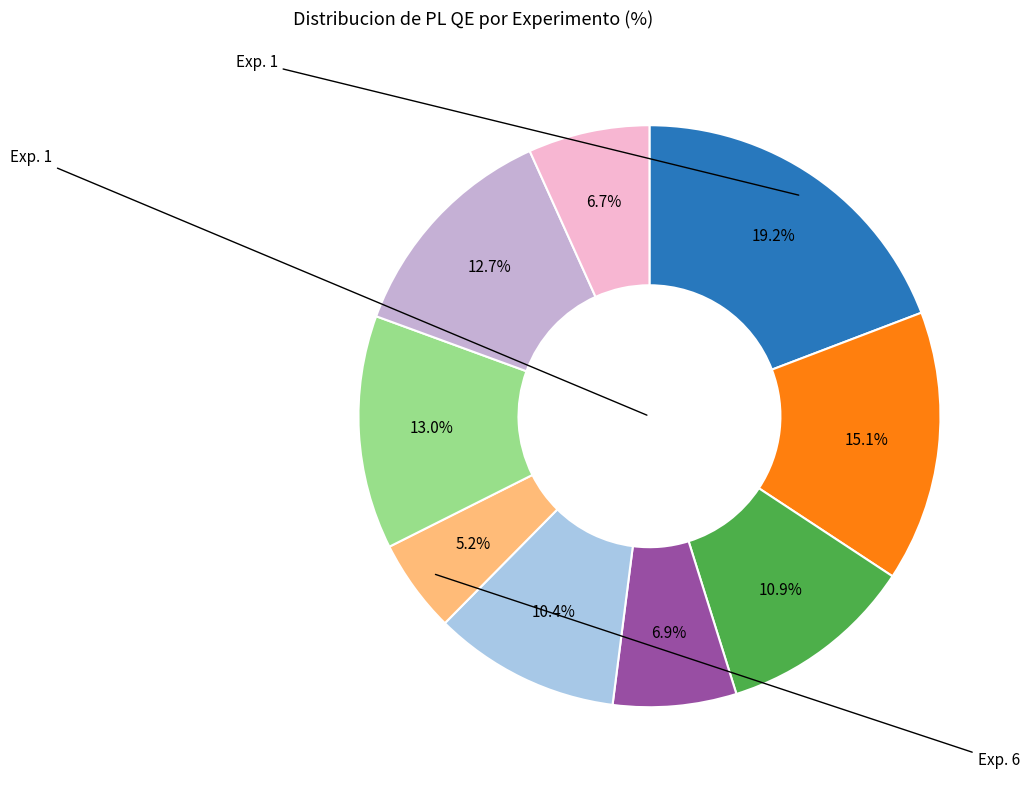

Does any single category account for the majority?

No